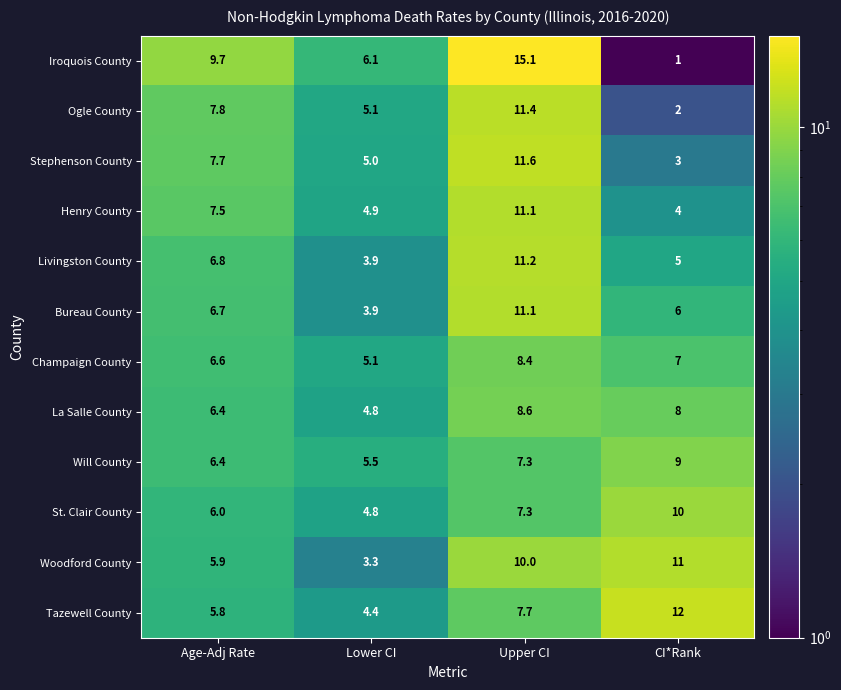

What is the maximum value for Ogle County?

11.4